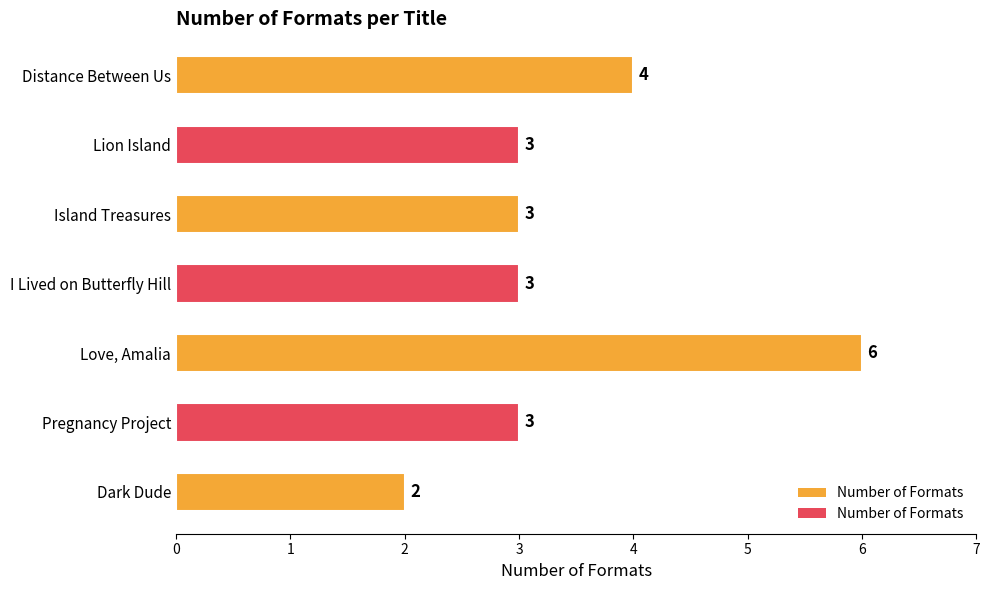

What is the sum of all values?

24